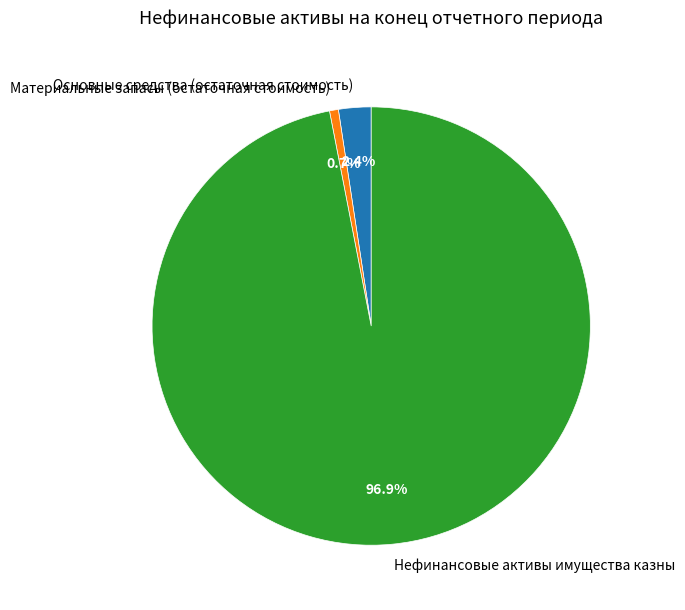

Which category accounts for the majority?

Нефинансовые активы имущества казны